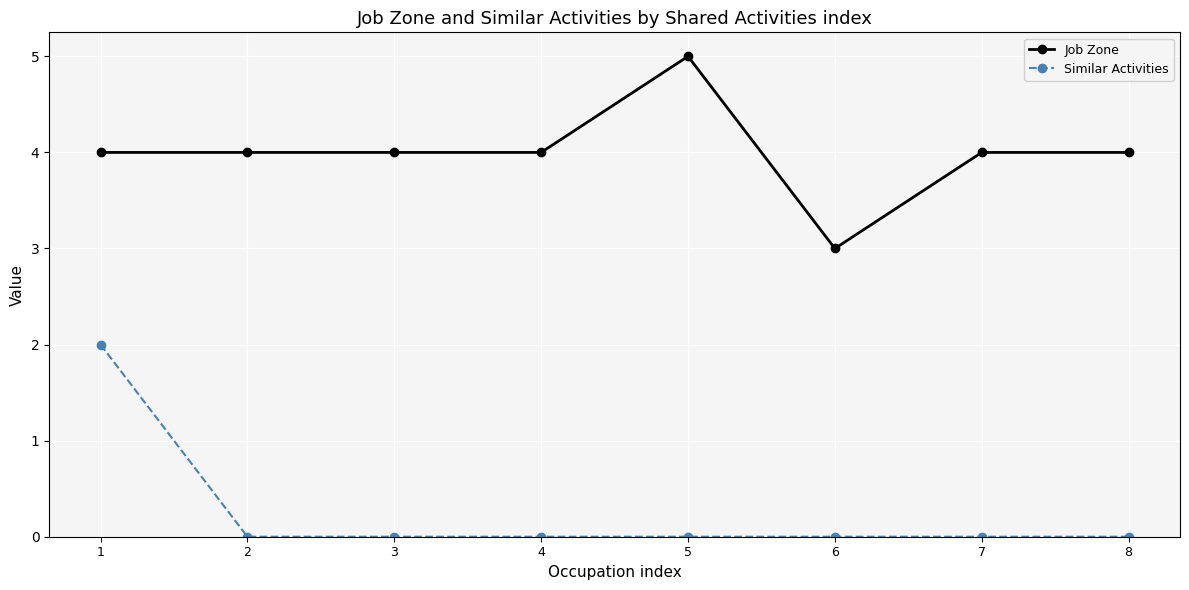

Is the value of Job Zone at 3 greater than the value of Similar Activities at 8?

Yes